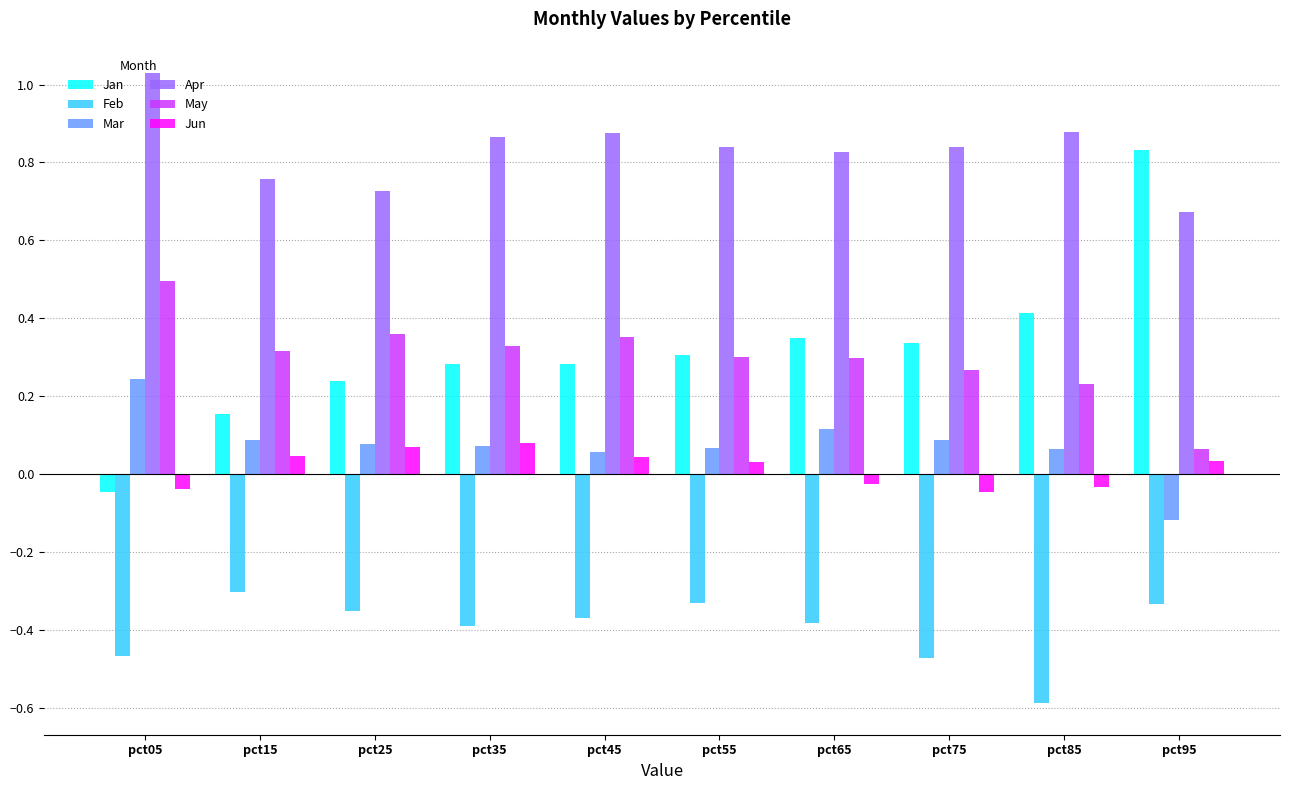

How many series are shown in this chart?

6